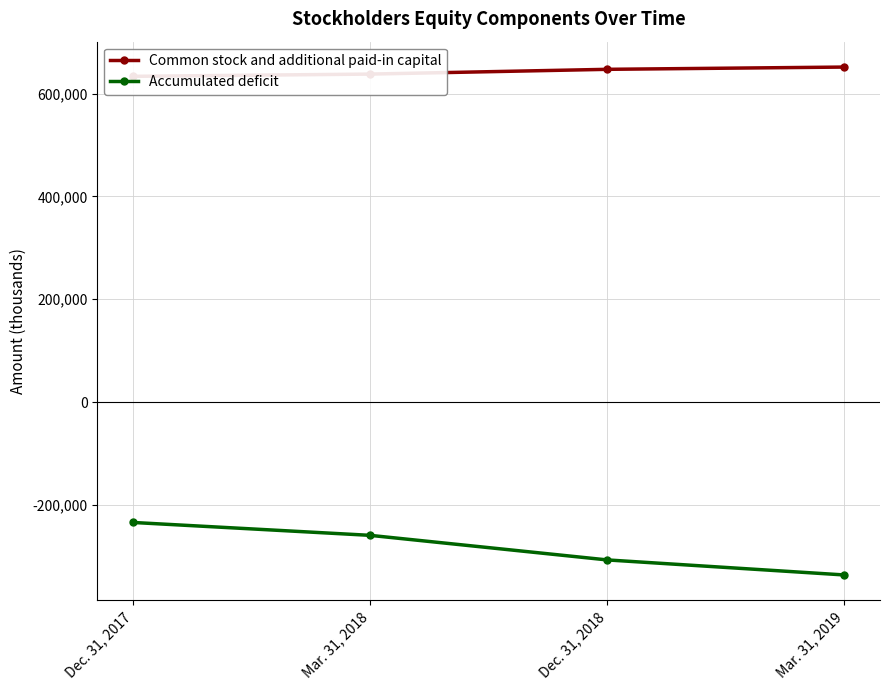

List the series in order of their overall mean, highest first.

Common stock and additional paid-in capital, Accumulated deficit